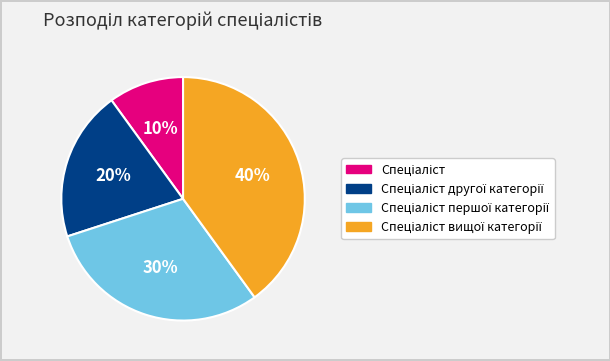

Does any single category account for the majority?

No